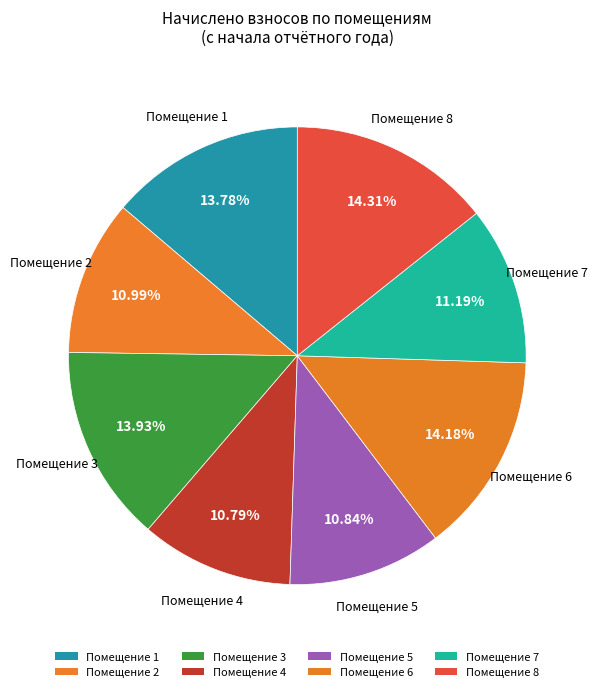

How many segments does this pie chart have?

8